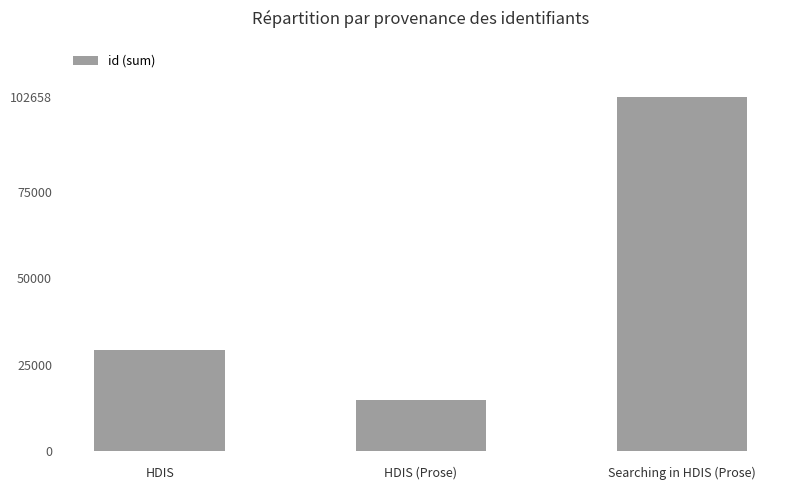

What is the value of the 3rd bar from the left?

102658